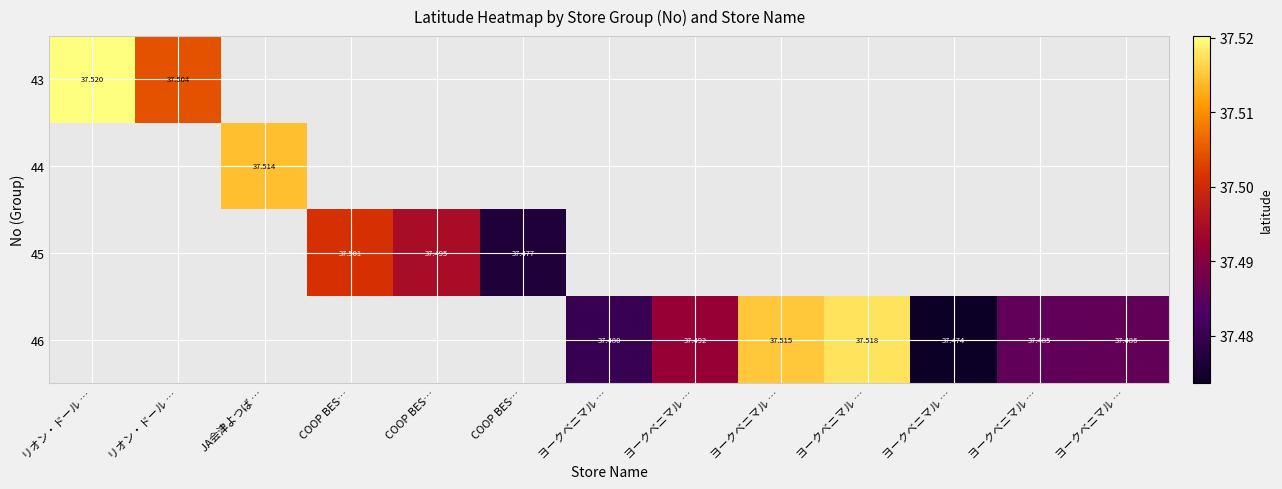

What is the sum of the 45 values at COOP BES… and COOP BES…?

75.0